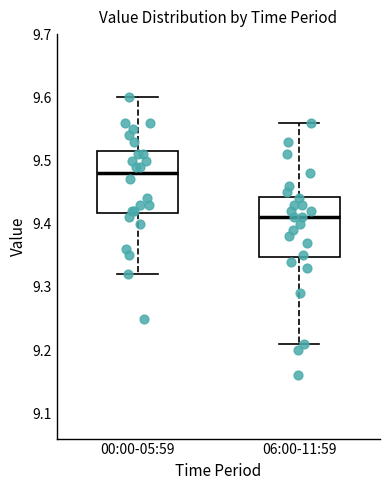

Reading left to right, read every box against the y-axis: the position of its median line, the range the box covers, and the ends of its whiskers. The values are not printed on the chart, so give them approximately, as read against the axis.

00:00-05:59: median 9.48, box 9.42 to 9.52, whiskers 9.32 to 9.60
06:00-11:59: median 9.41, box 9.35 to 9.44, whiskers 9.21 to 9.56